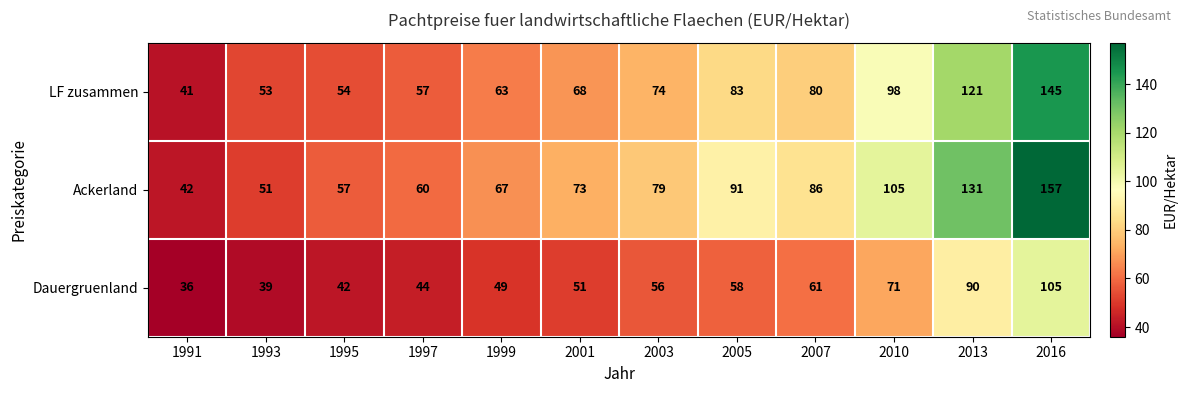

Between 1997 and 2001, which series saw the biggest shift?

Ackerland